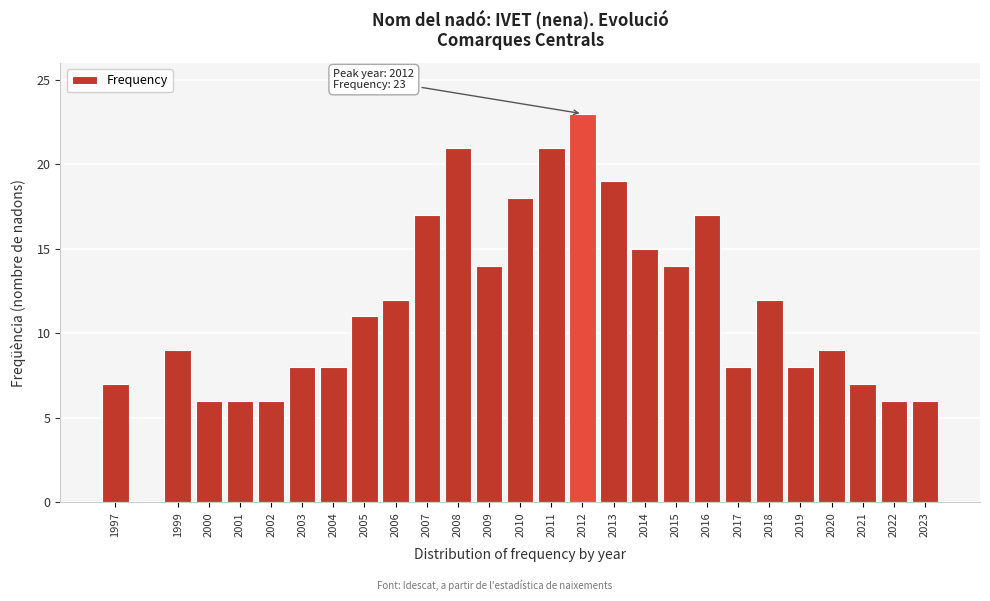

Reading left to right, extract all data points from this chart.

1997=7	1999=9	2000=6	2001=6	2002=6	2003=8	2004=8	2005=11	2006=12	2007=17	2008=21	2009=14	2010=18	2011=21	2012=23	2013=19	2014=15	2015=14	2016=17	2017=8	2018=12	2019=8	2020=9	2021=7	2022=6	2023=6